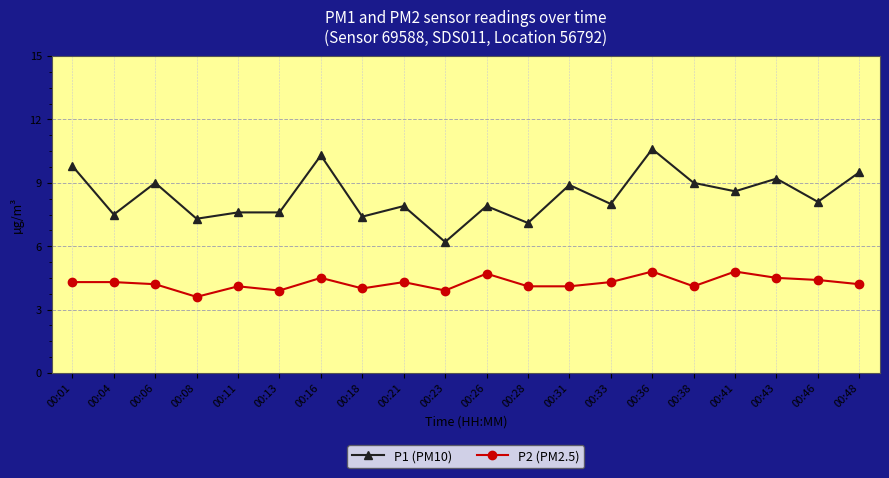

Reading right to left, list all the values displayed in this chart.

P1 (PM10): 9.5	8.1	9.2	8.6	9.0	10.6	8.0	8.9	7.1	7.9	6.2	7.9	7.4	10.3	7.6	7.6	7.3	9.0	7.5	9.8
P2 (PM2.5): 4.2	4.4	4.5	4.8	4.1	4.8	4.3	4.1	4.1	4.7	3.9	4.3	4.0	4.5	3.9	4.1	3.6	4.2	4.3	4.3